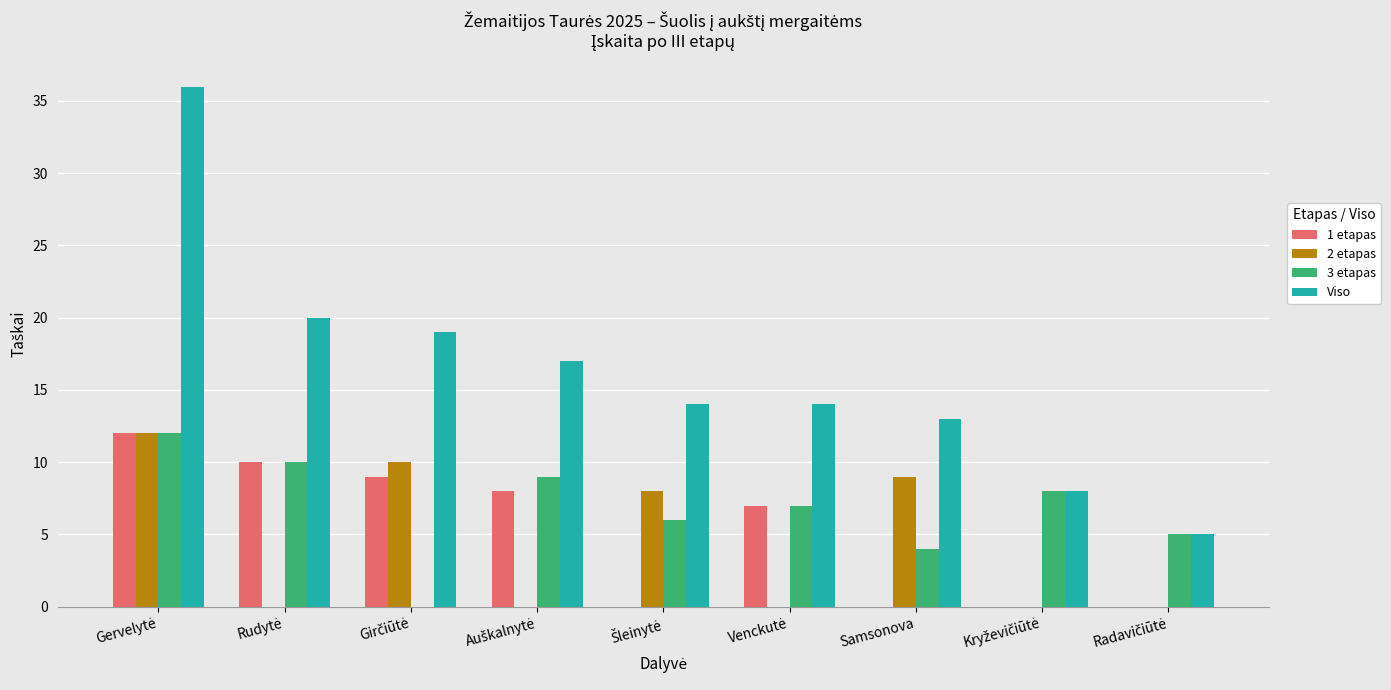

Count the number of data series in this chart.

4